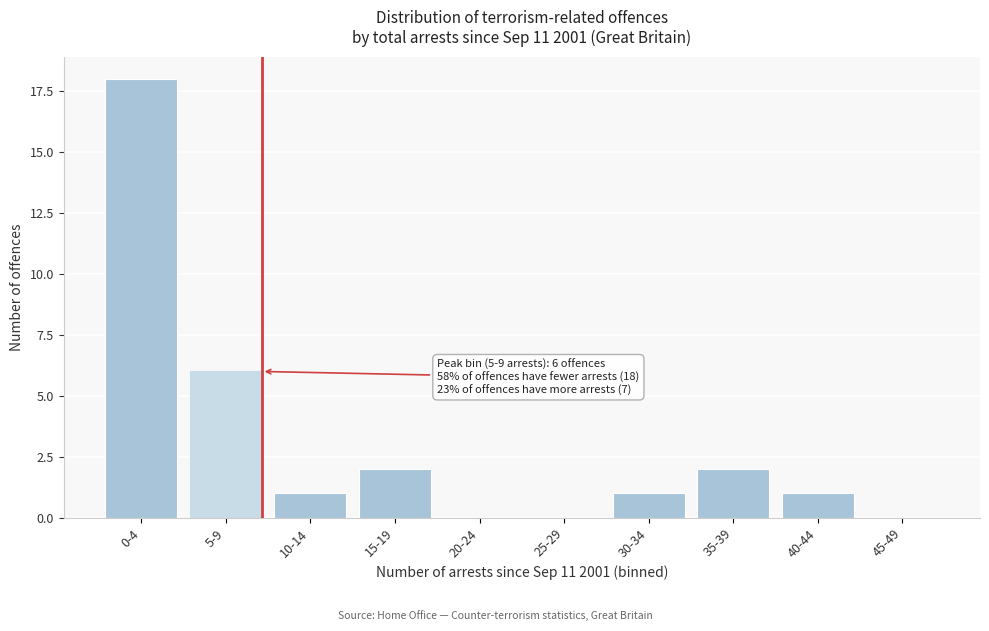

Reading left to right, transcribe all the data shown in this chart.

0-4=18	5-9=6	10-14=1	15-19=2	20-24=0	25-29=0	30-34=1	35-39=2	40-44=1	45-49=0